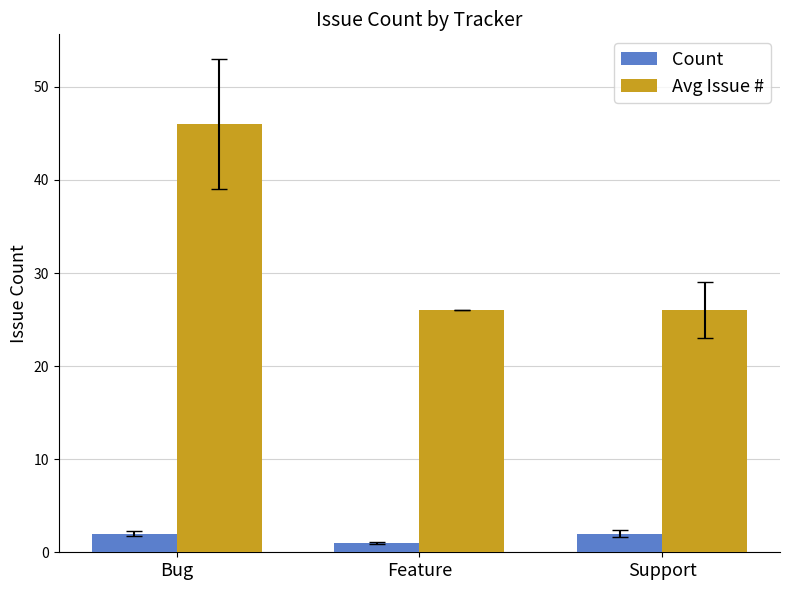

What position from the right is Feature?

2